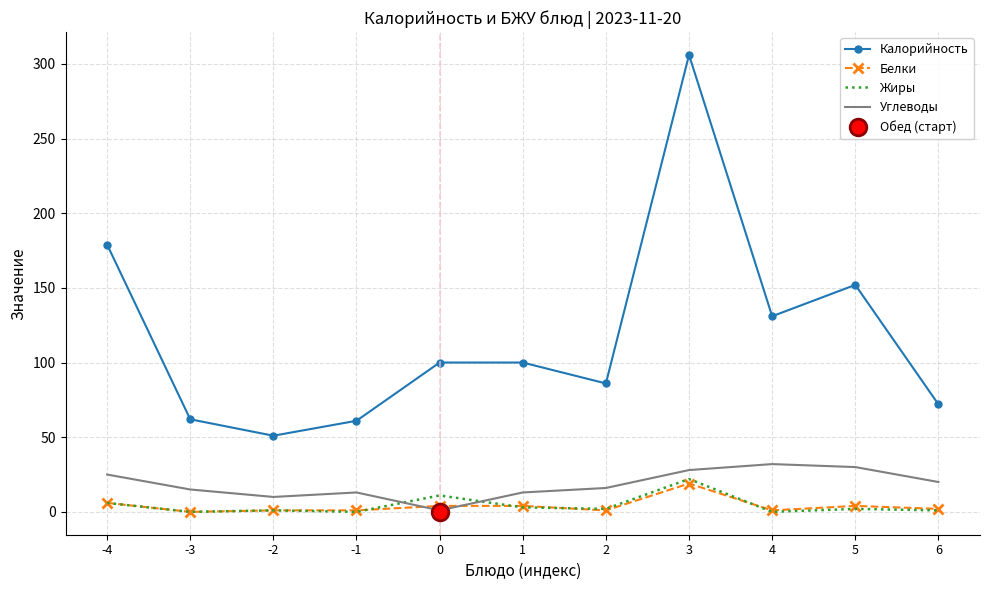

Rank the series by their maximum value, from highest to lowest.

Калорийность, Углеводы, Жиры, Белки